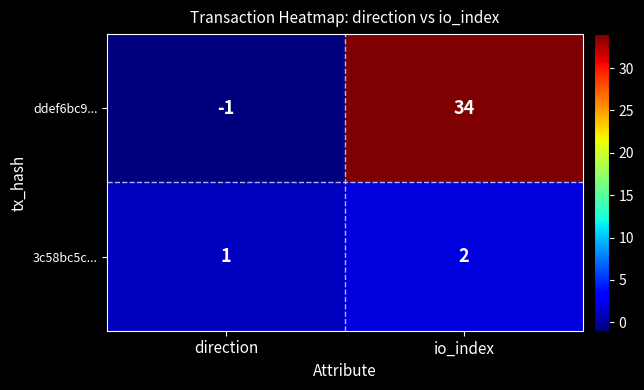

At io_index, list the series in order from largest to smallest.

ddef6bc9..., 3c58bc5c...